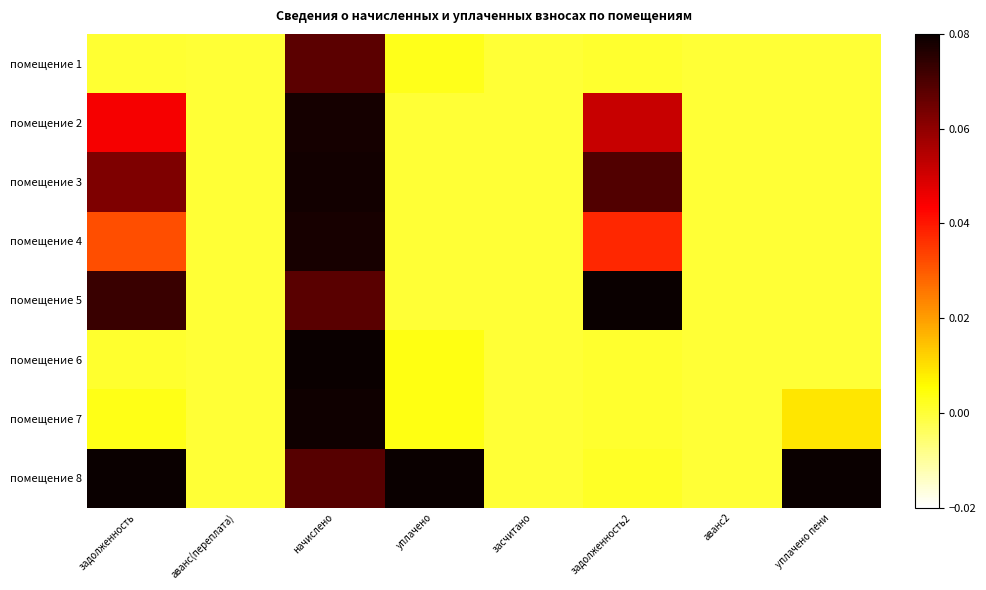

Reading left to right, extract all data points from this chart.

помещение 1: задолженность=0.0	аванс(переплата)=0.0	начислено=0.1	уплачено=0.0	засчитано=0.0	задолженность2=0.0	аванс2=0.0	уплачено пени=0.0
помещение 2: задолженность=0.0	аванс(переплата)=0.0	начислено=0.1	уплачено=0.0	засчитано=0.0	задолженность2=0.1	аванс2=0.0	уплачено пени=0.0
помещение 3: задолженность=0.1	аванс(переплата)=0.0	начислено=0.1	уплачено=0.0	засчитано=0.0	задолженность2=0.1	аванс2=0.0	уплачено пени=0.0
помещение 4: задолженность=0.0	аванс(переплата)=0.0	начислено=0.1	уплачено=0.0	засчитано=0.0	задолженность2=0.0	аванс2=0.0	уплачено пени=0.0
помещение 5: задолженность=0.1	аванс(переплата)=0.0	начислено=0.1	уплачено=0.0	засчитано=0.0	задолженность2=0.1	аванс2=0.0	уплачено пени=0.0
помещение 6: задолженность=0.0	аванс(переплата)=0.0	начислено=0.1	уплачено=0.0	засчитано=0.0	задолженность2=0.0	аванс2=0.0	уплачено пени=0.0
помещение 7: задолженность=0.0	аванс(переплата)=0.0	начислено=0.1	уплачено=0.0	засчитано=0.0	задолженность2=0.0	аванс2=0.0	уплачено пени=0.0
помещение 8: задолженность=0.1	аванс(переплата)=0.0	начислено=0.1	уплачено=0.1	засчитано=0.0	задолженность2=0.0	аванс2=0.0	уплачено пени=0.1